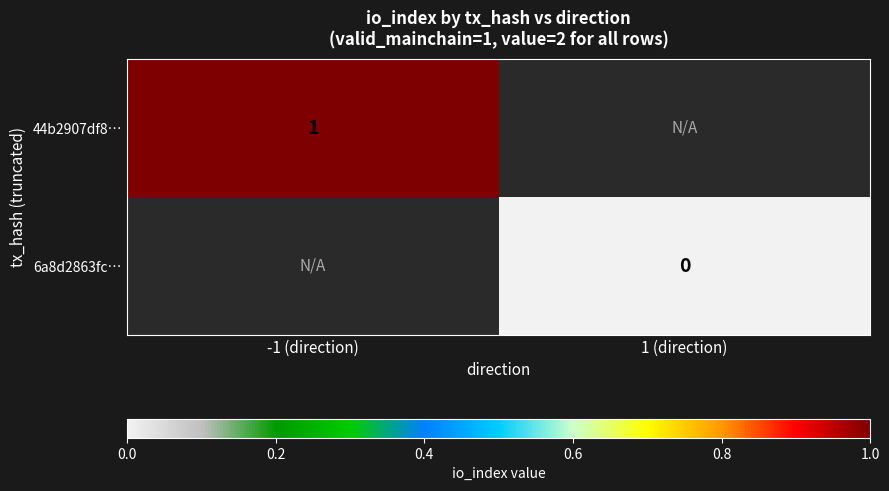

The value of 44b2907df8… at -1 (direction) is 0. True or false?

False